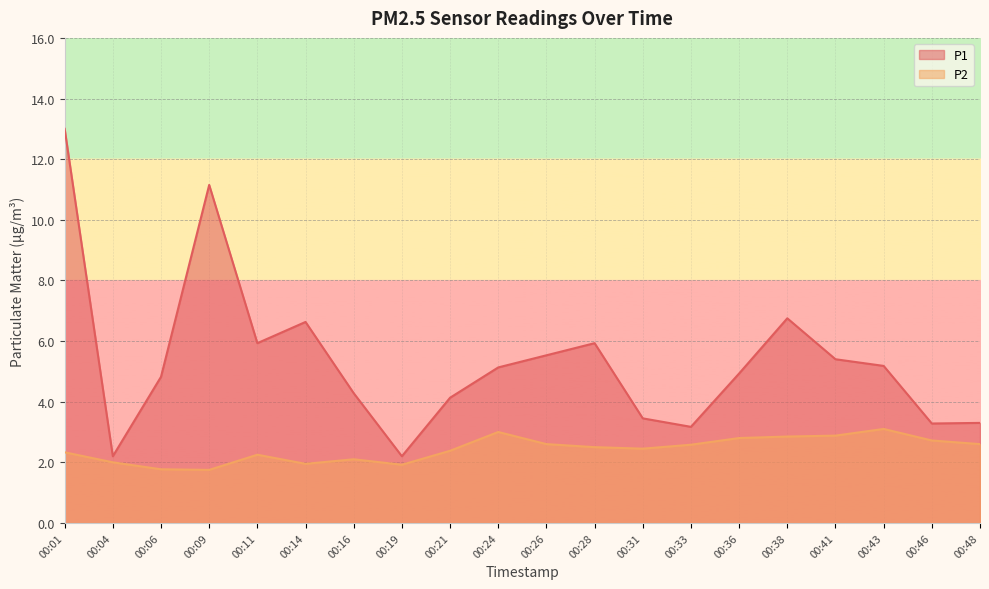

Rank the series at 00:48 from highest to lowest value.

P1, P2